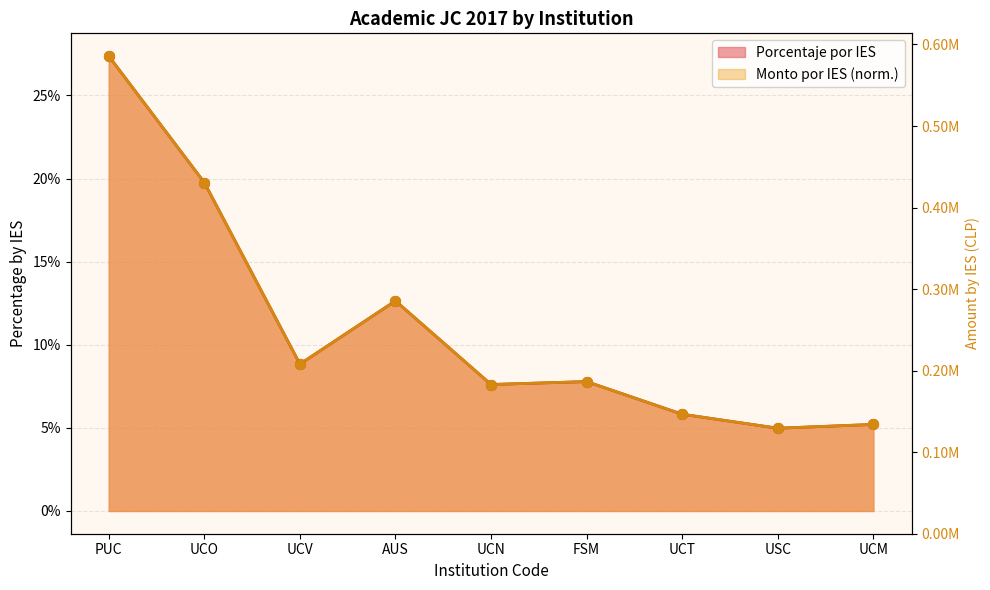

Is the value of Monto por IES (M) at UCV greater than the value of Porcentaje por IES at UCM?

Yes